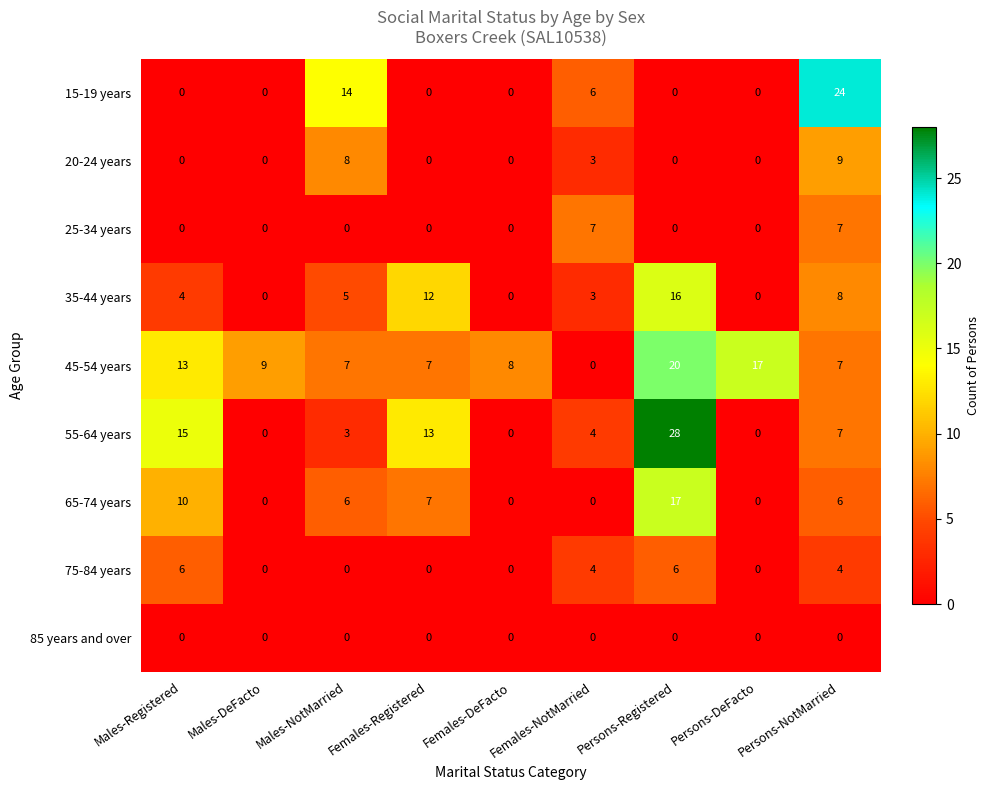

How many categories are shown in the chart?

9